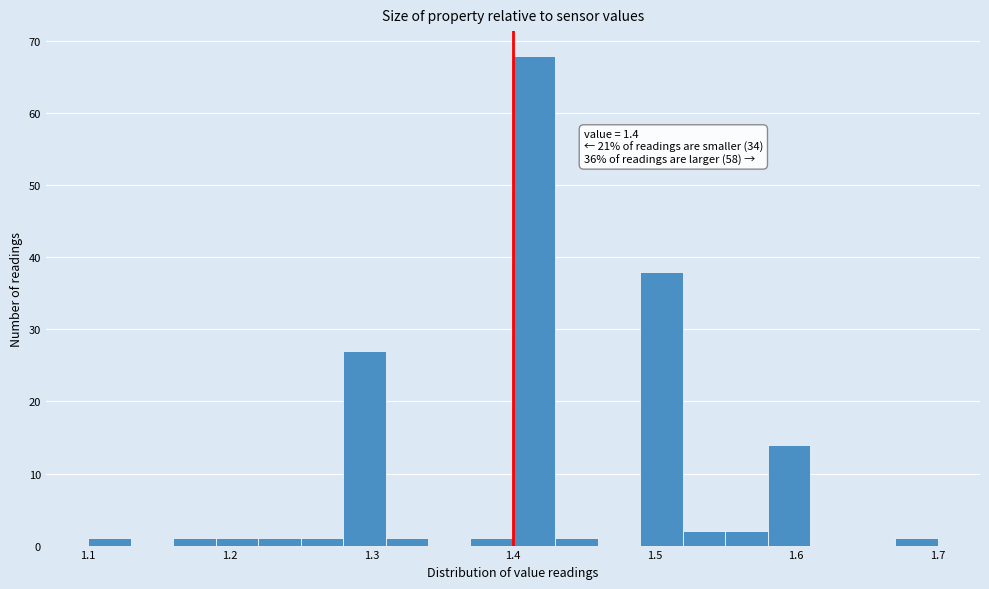

Around what value on the x-axis is the tallest bar? Give the approximate position of its centre, as read against the axis.

1.42